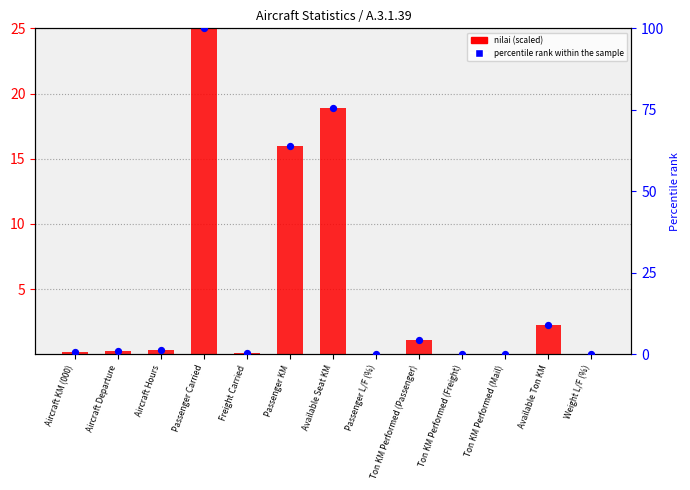

What is the total value across all series at Available Ton KM?

11.2